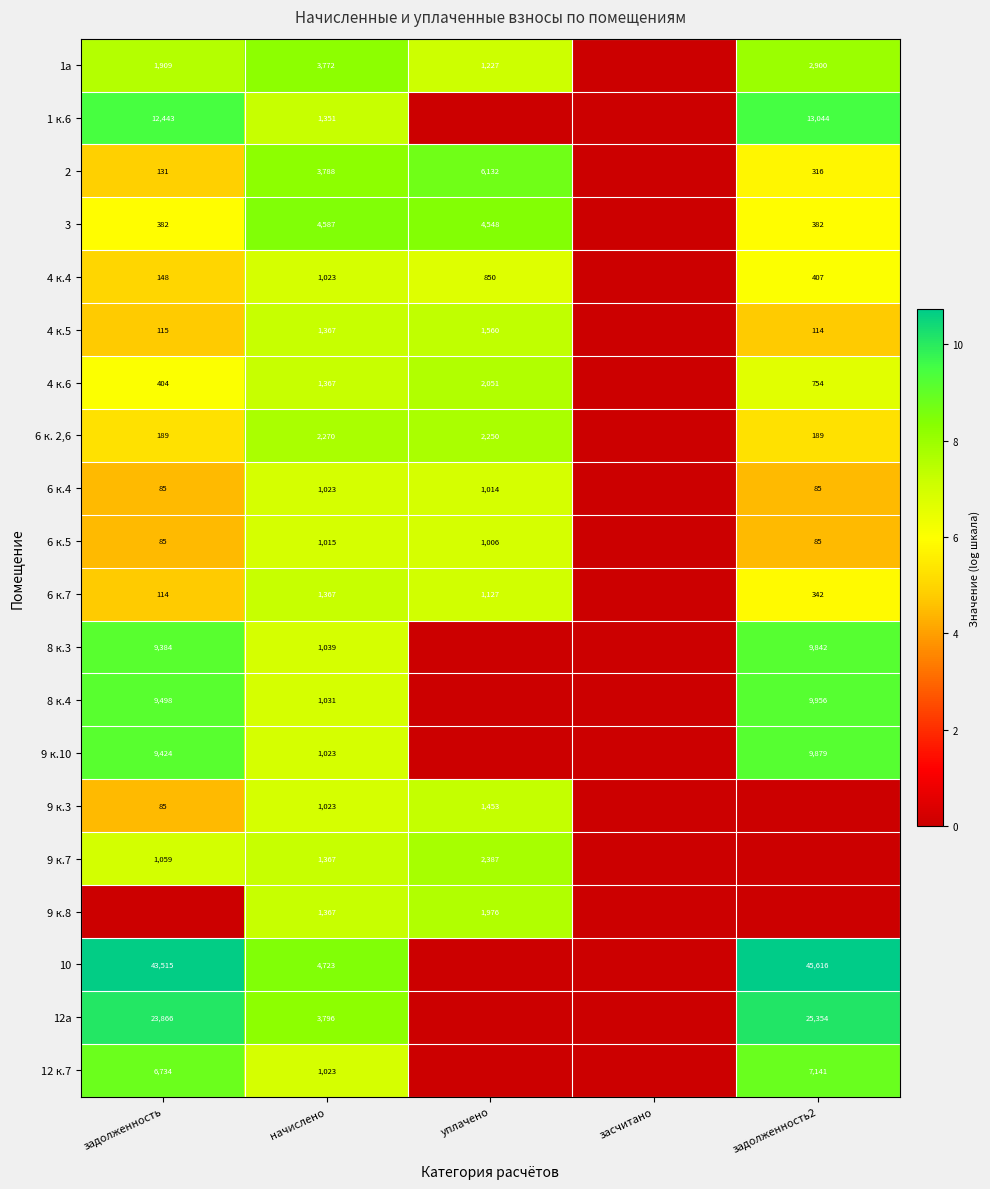

The value of 4 к.5 at задолженность is 115. True or false?

True